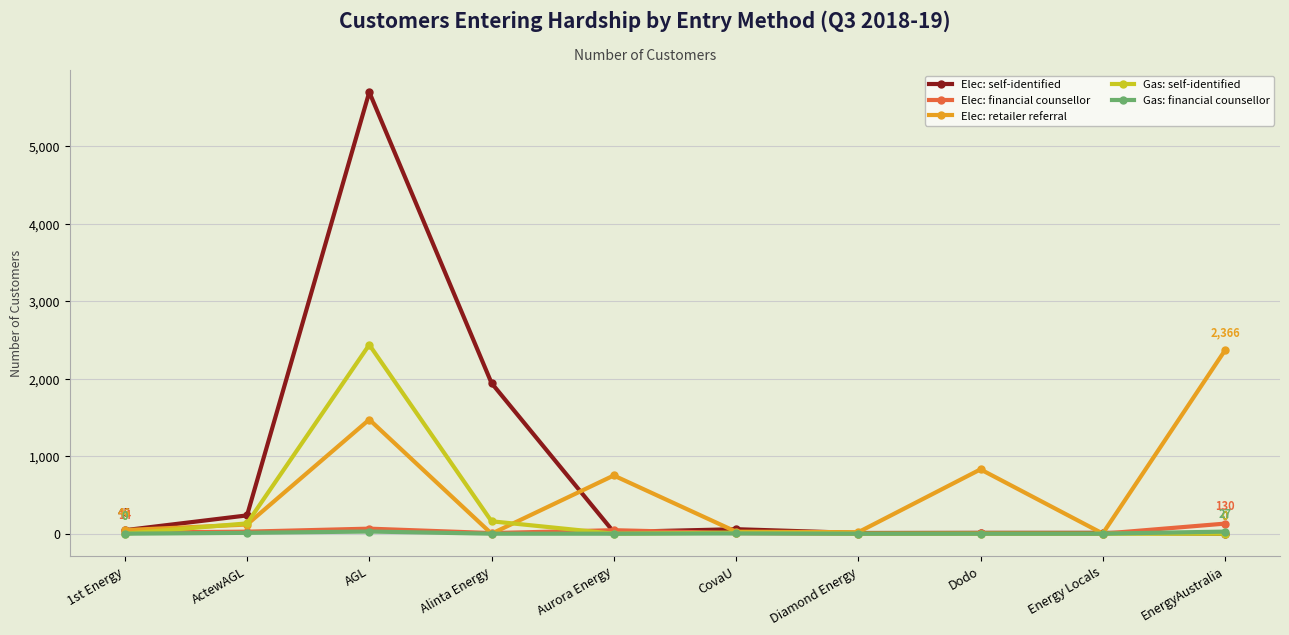

Which series has the widest spread of values?

Elec: self-identified